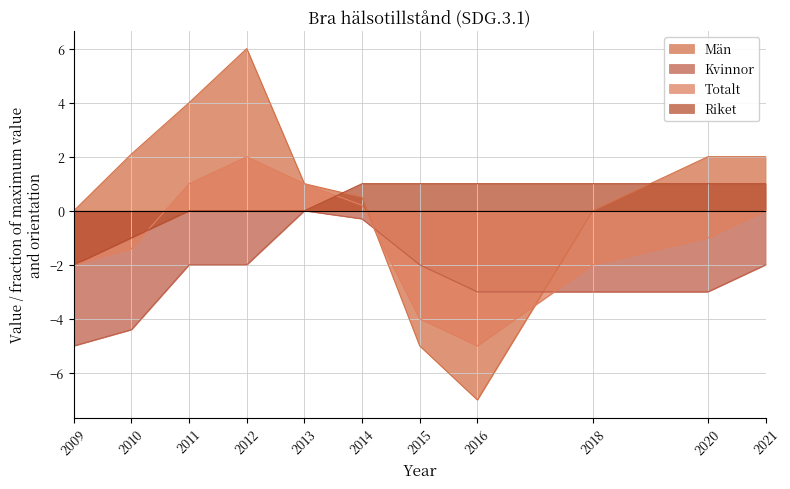

What are all the series names shown in the legend?

Män, Kvinnor, Totalt, Riket